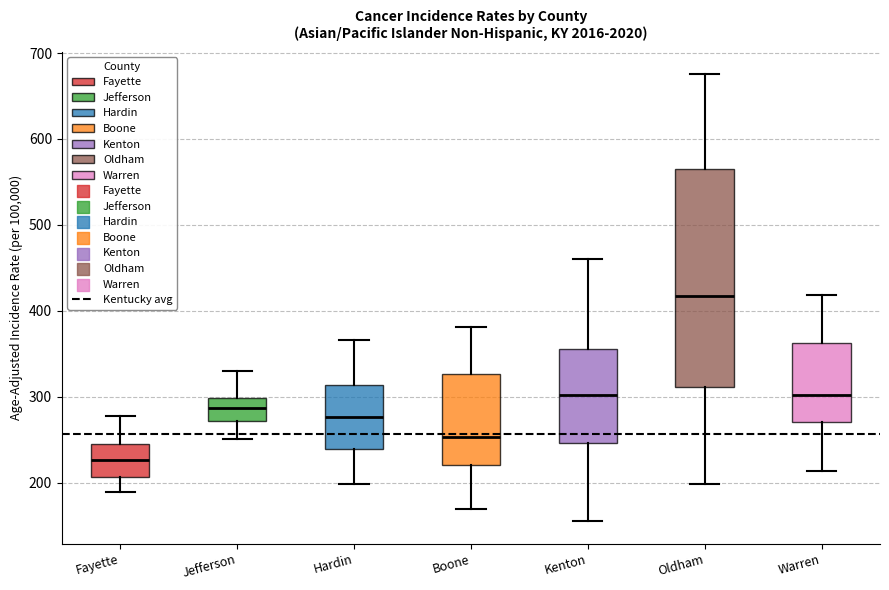

Reading left to right, transcribe this box plot: for each box, give where its median line is, the range the box spans, and where its two whiskers end, as read against the y-axis. The values are not printed on the chart, so give them approximately, as read against the axis.

Fayette: median 230, box 210 to 250, whiskers 190 to 280
Jefferson: median 290, box 270 to 300, whiskers 250 to 330
Hardin: median 280, box 240 to 310, whiskers 200 to 370
Boone: median 250, box 220 to 330, whiskers 170 to 380
Kenton: median 300, box 250 to 360, whiskers 160 to 460
Oldham: median 420, box 310 to 560, whiskers 200 to 680
Warren: median 300, box 270 to 360, whiskers 210 to 420